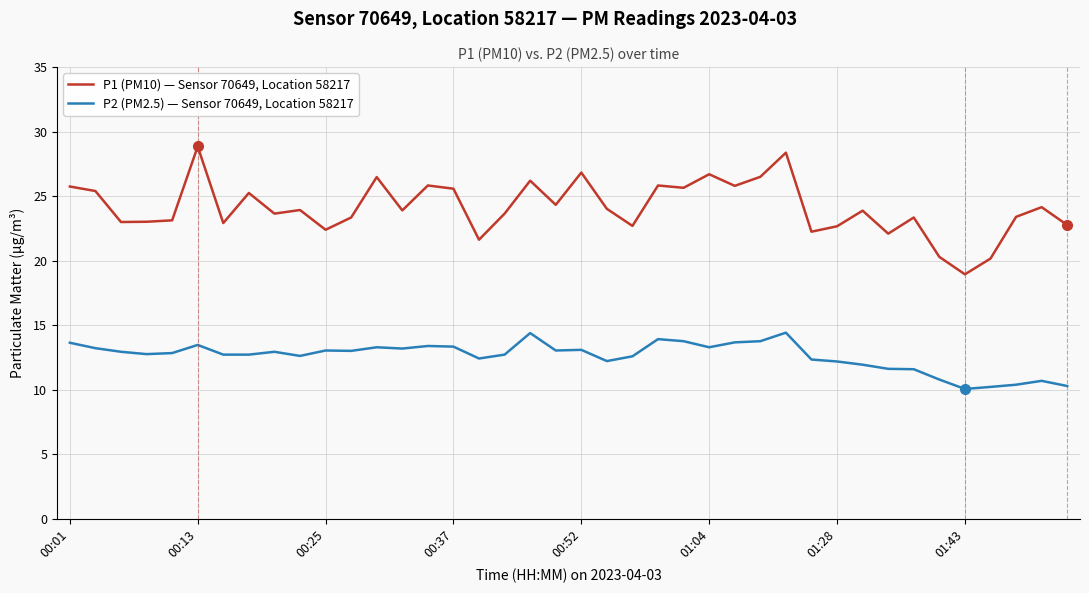

How many lines are shown in the chart?

2